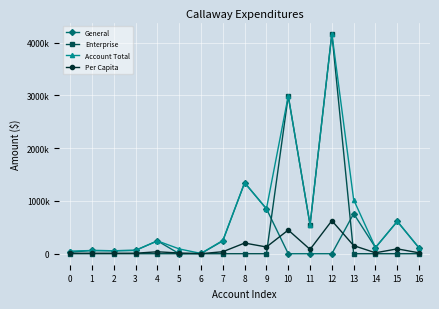

What are all the series names shown in the legend?

General, Enterprise, Account Total, Per Capita